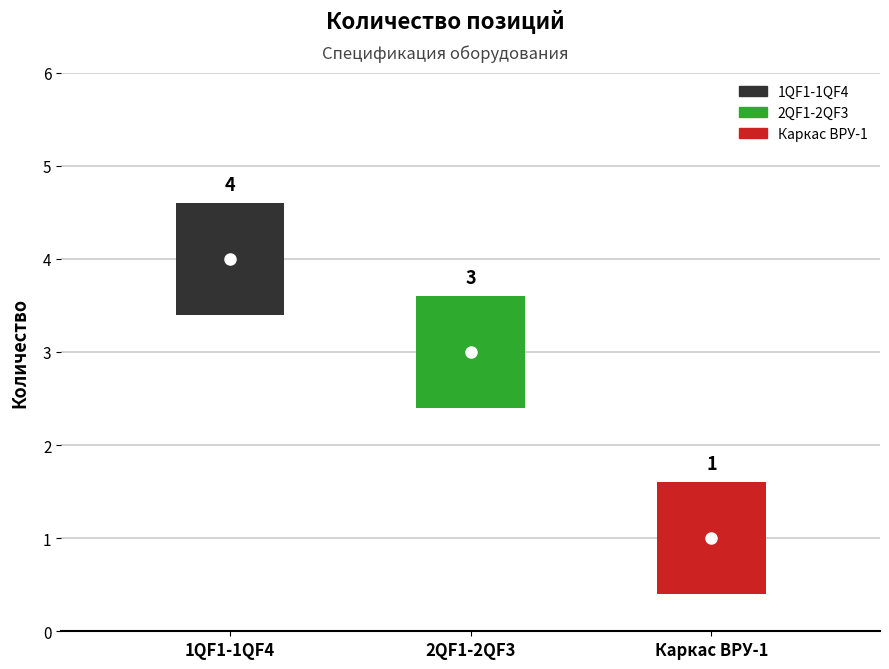

List the labels in order of value, largest first.

1QF1-1QF4, 2QF1-2QF3, Каркас ВРУ-1